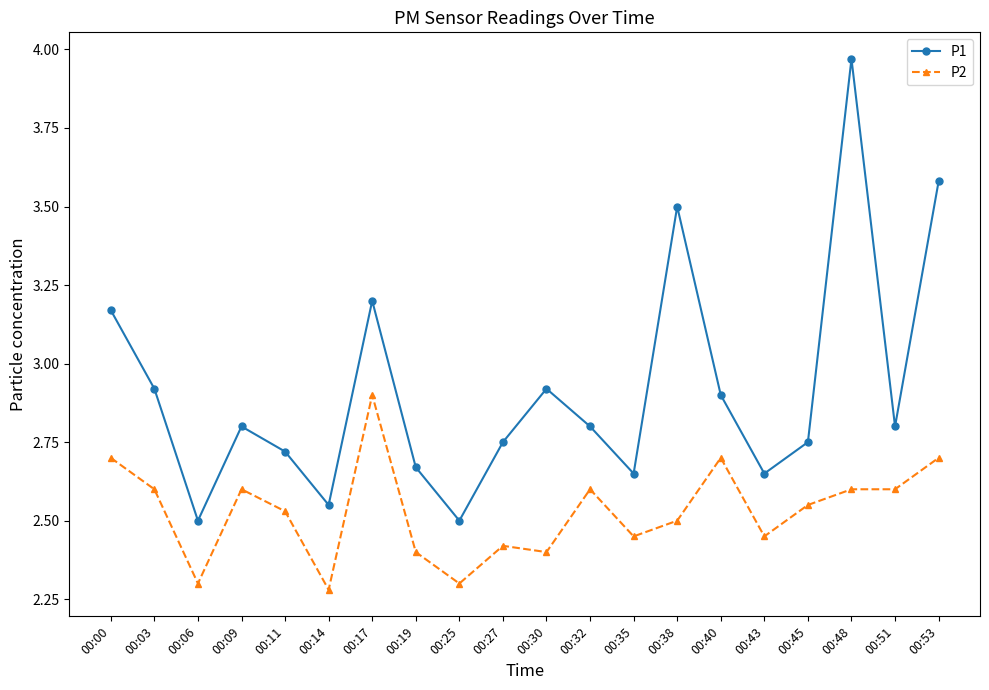

The P1 series shows 2.1 at 00:17. True or false?

False